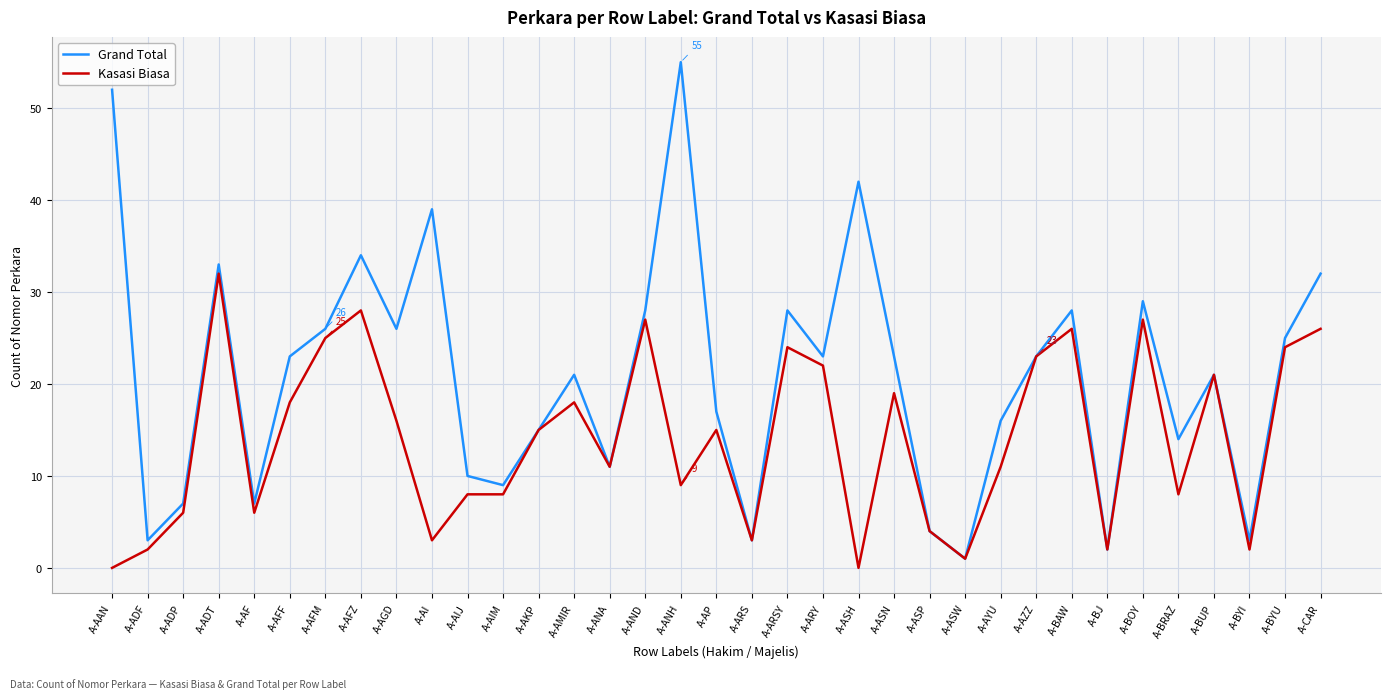

How many series are shown in this chart?

2